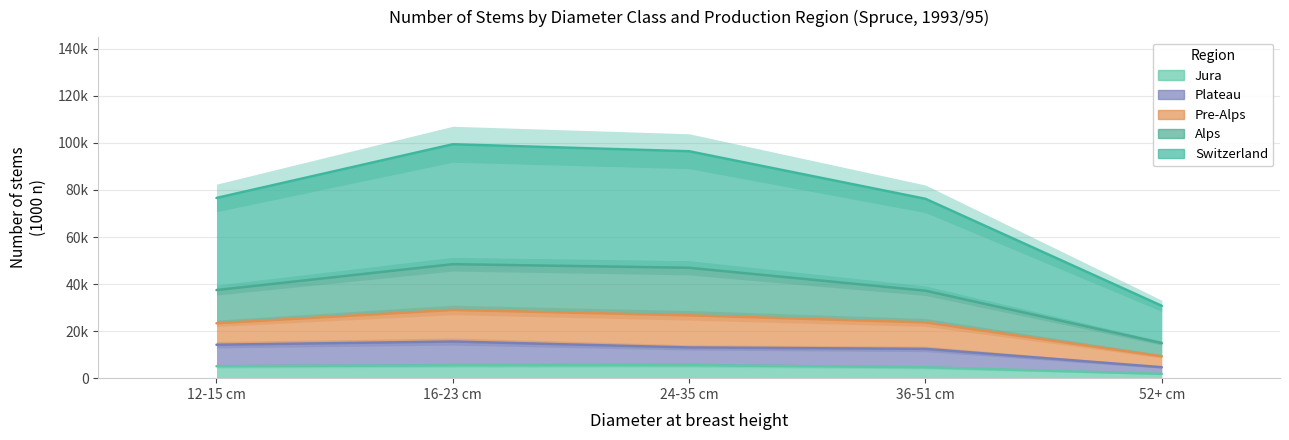

List the series in order of their peak value, highest first.

Switzerland, Alps, Plateau, Jura